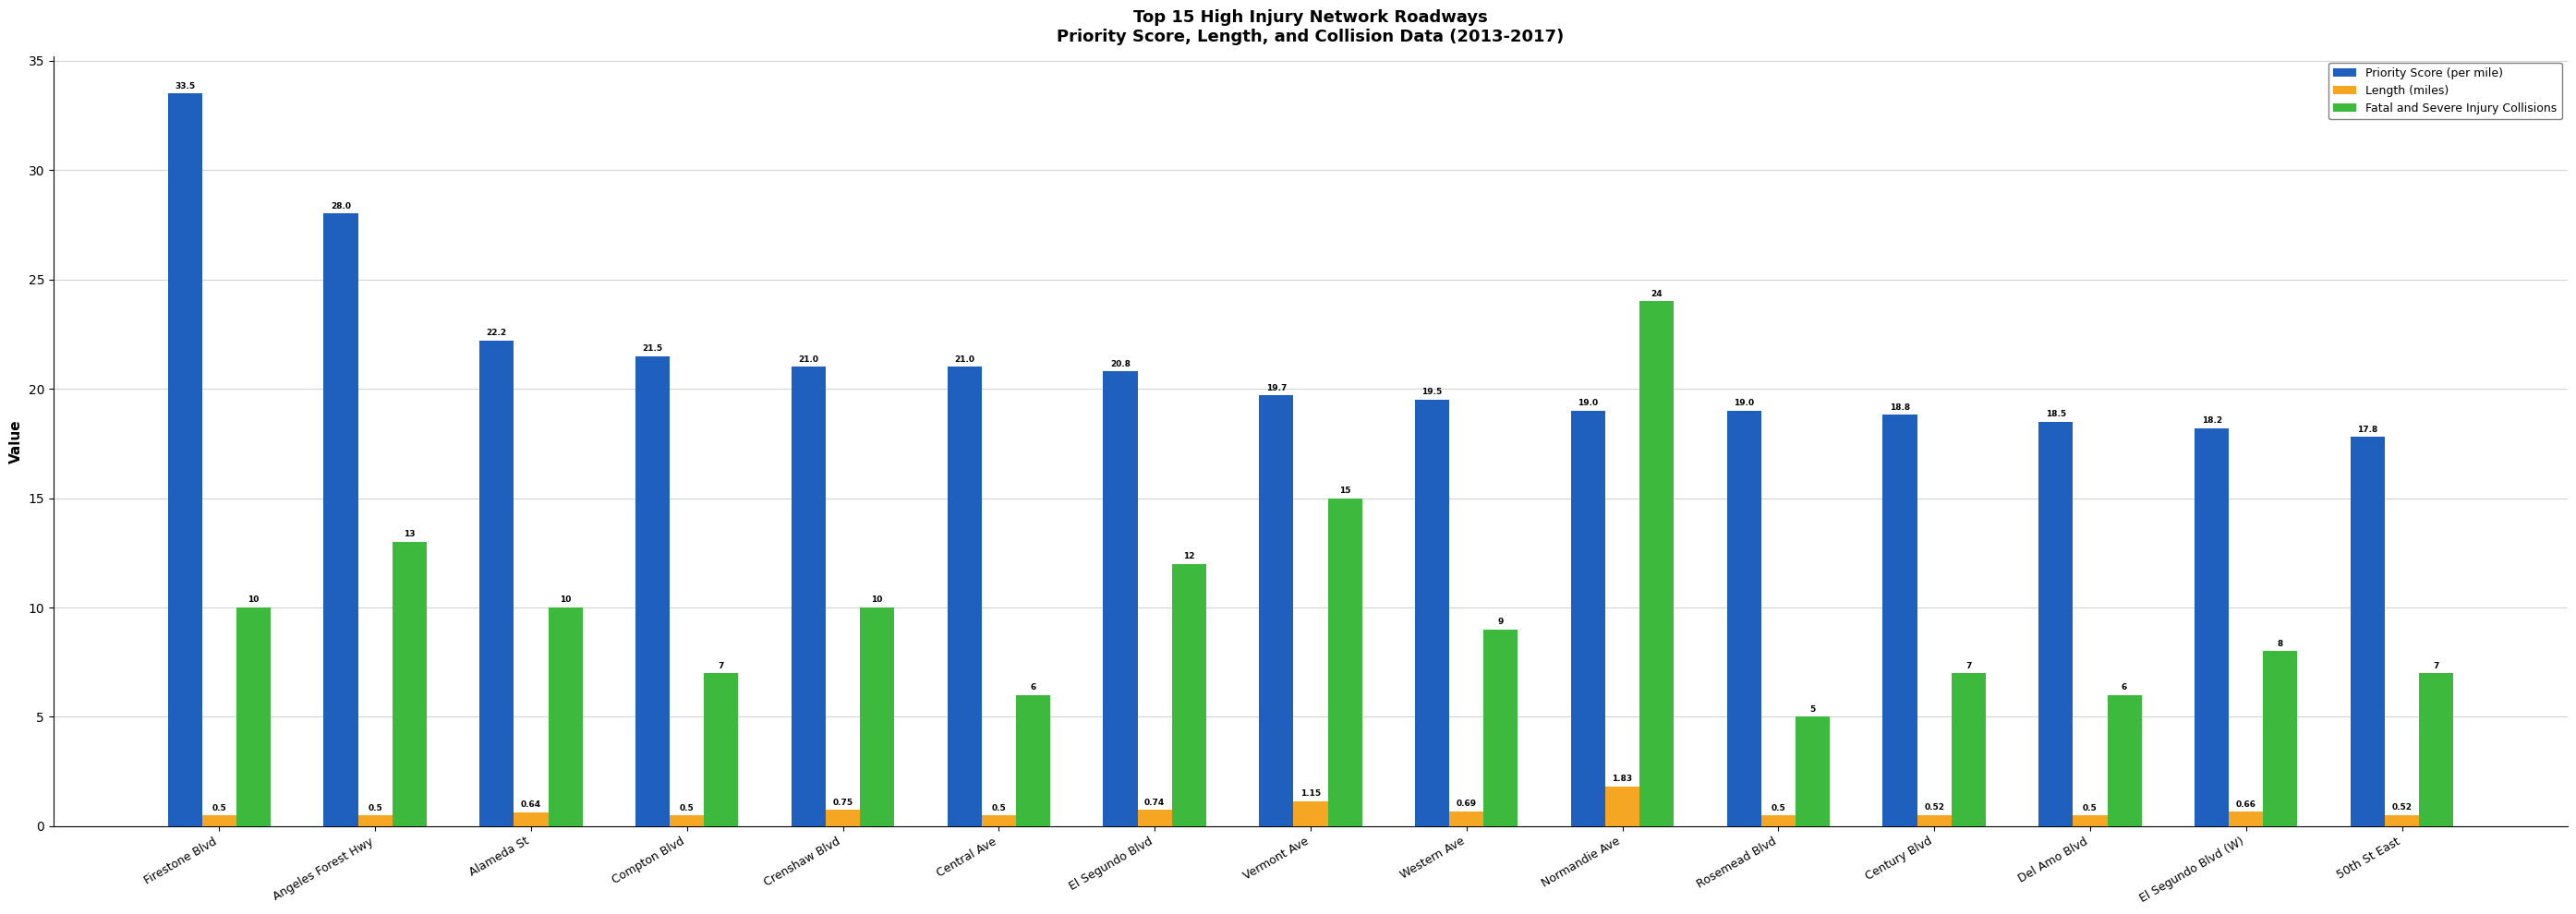

Rank the series by their maximum value, from highest to lowest.

Priority Score (per mile), Fatal and Severe Injury Collisions, Length (miles)